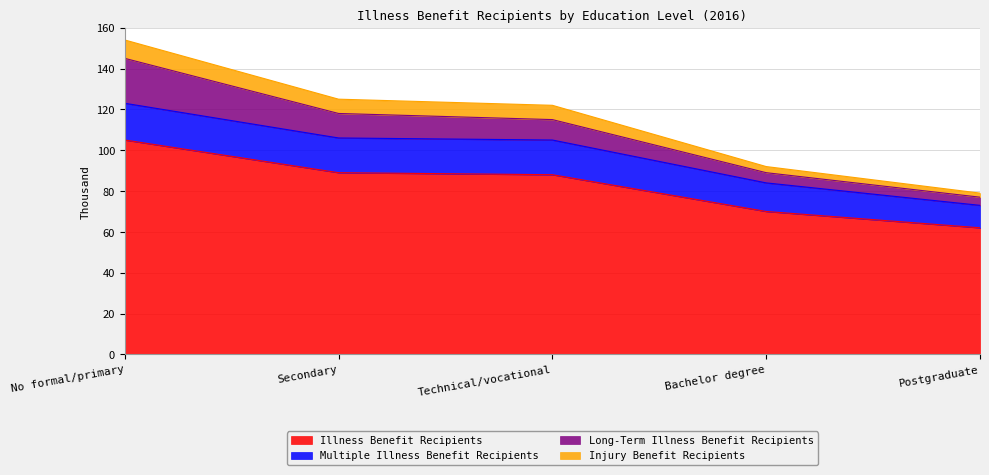

What is the smallest value displayed?

62